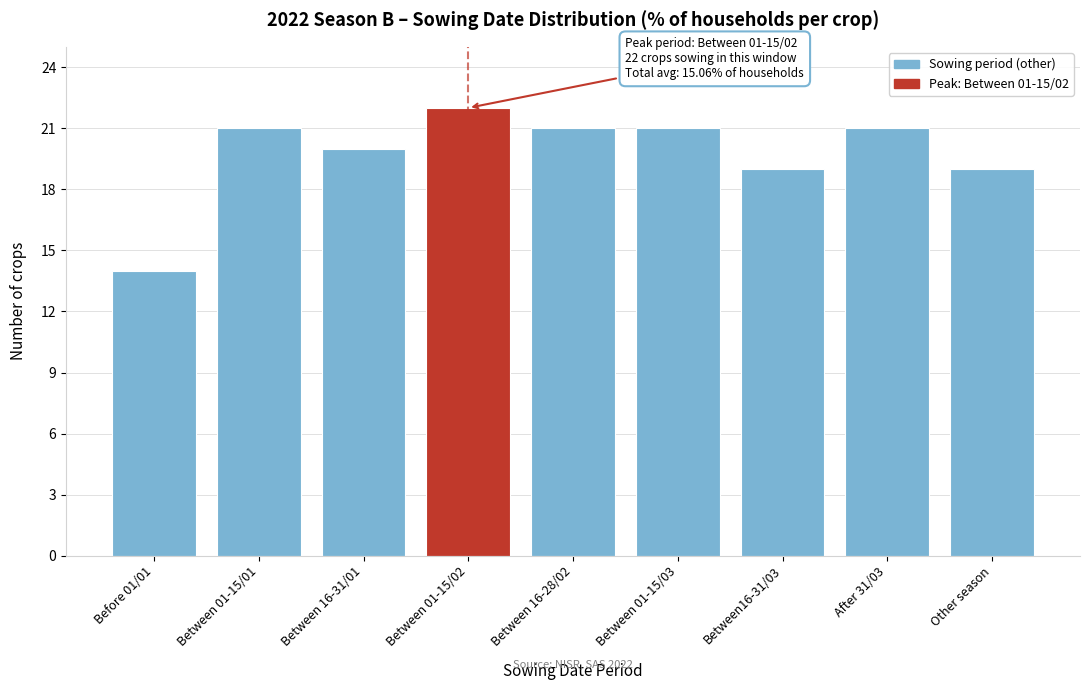

Reading left to right, transcribe all the data shown in this chart.

Before 01/01=14	Between 01-15/01=21	Between 16-31/01=20	Between 01-15/02=22	Between 16-28/02=21	Between 01-15/03=21	Between16-31/03=19	After 31/03=21	Other season=19